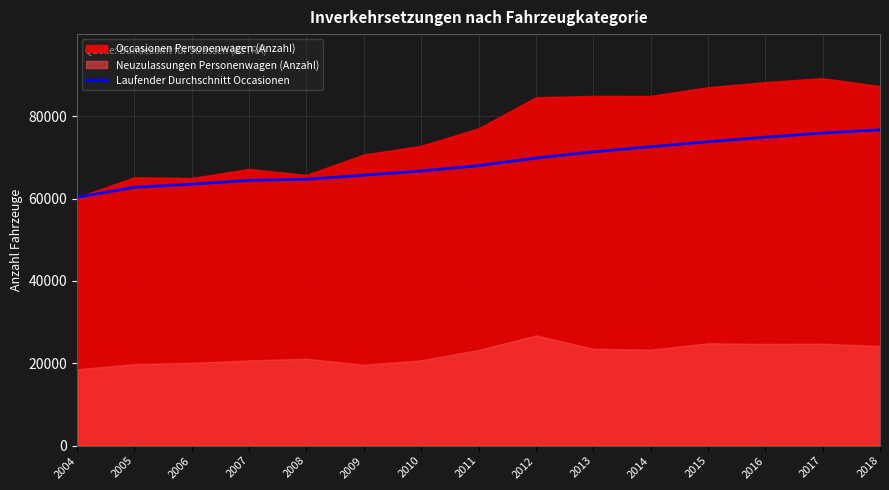

What is the value of the 9th point from the left?

69834.7